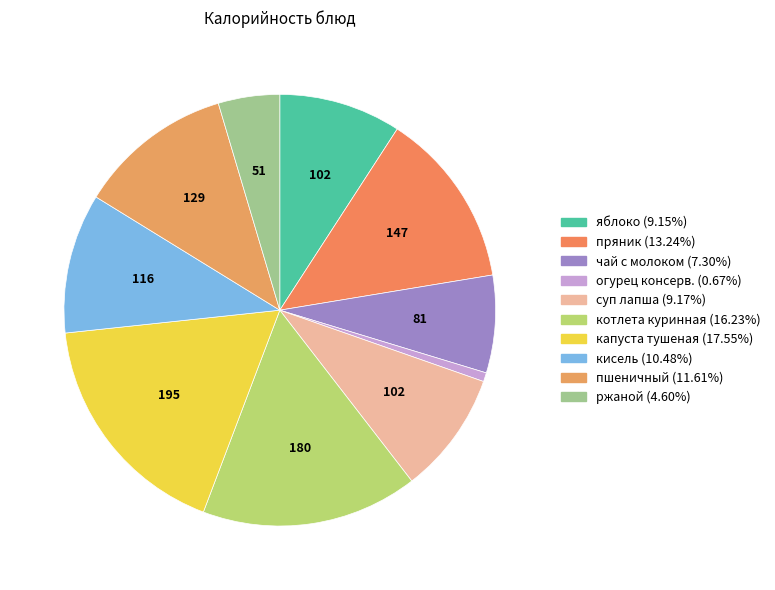

Count the number of slices in the pie.

10